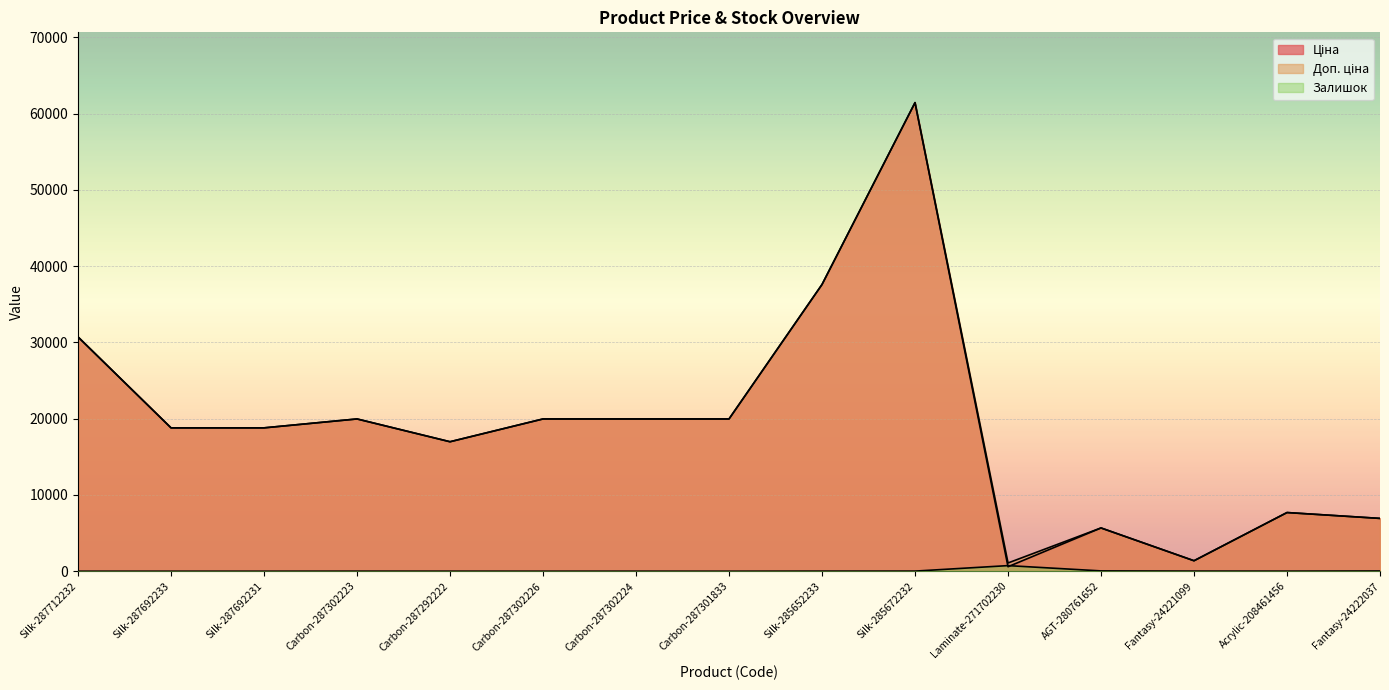

True or false: Ціна and Доп. ціна cross at least once.

False